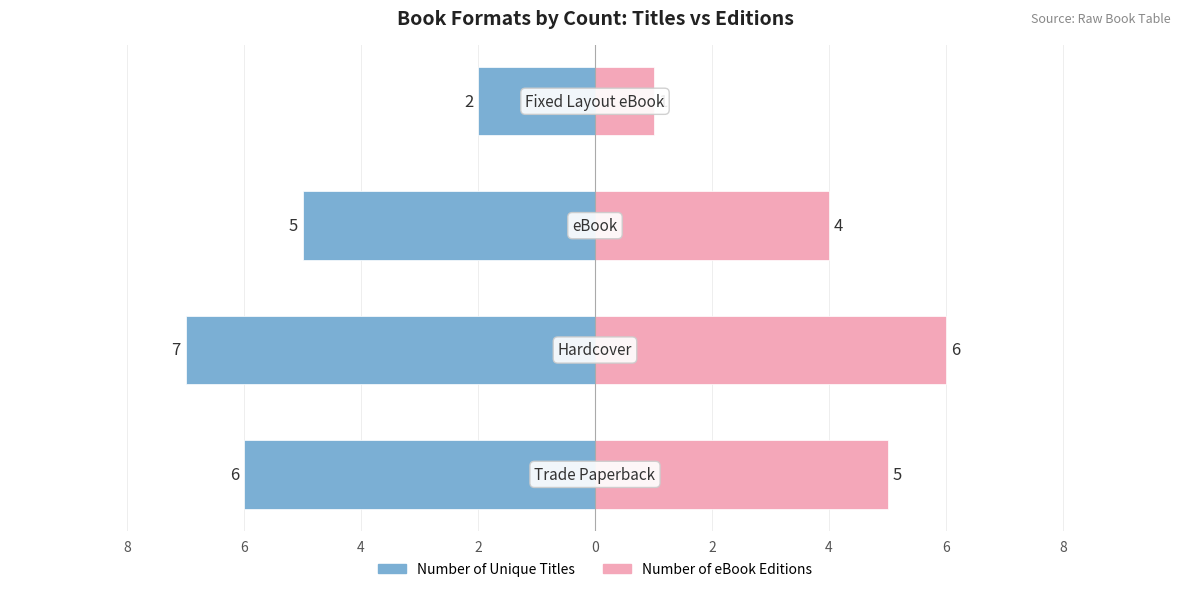

Count the Number of Unique Titles values in the range -6 to -2.

3